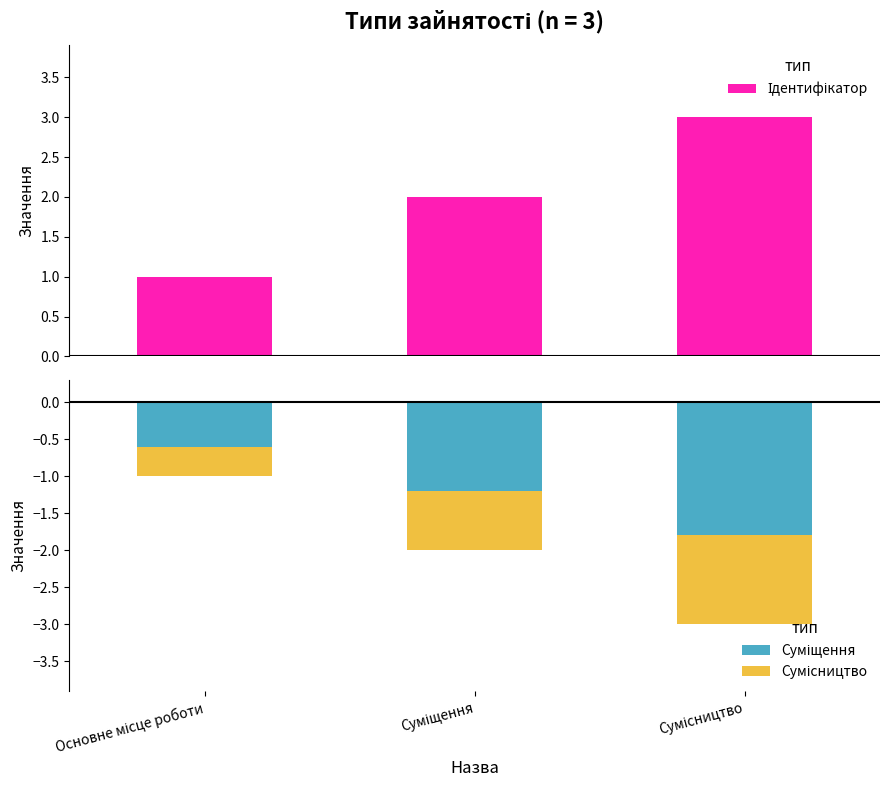

How many series are shown in this chart?

3